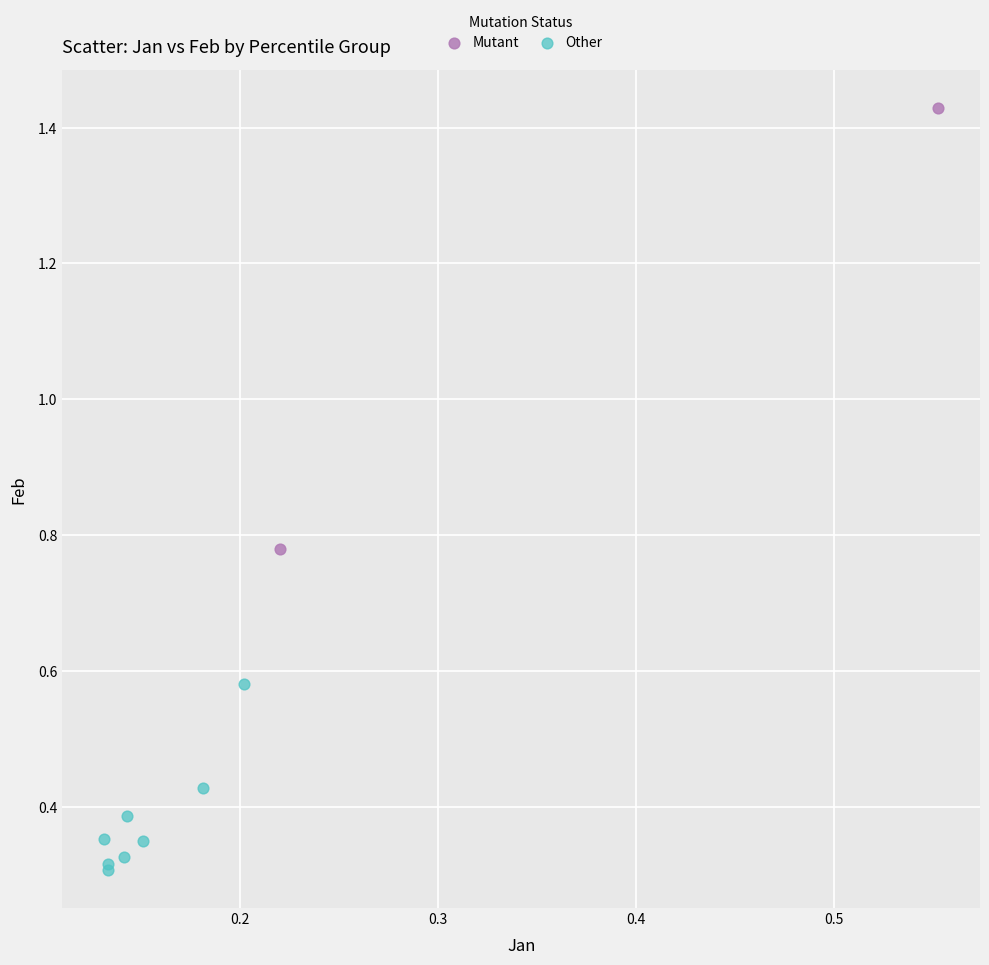

Which series reaches the minimum Y coordinate?

Other